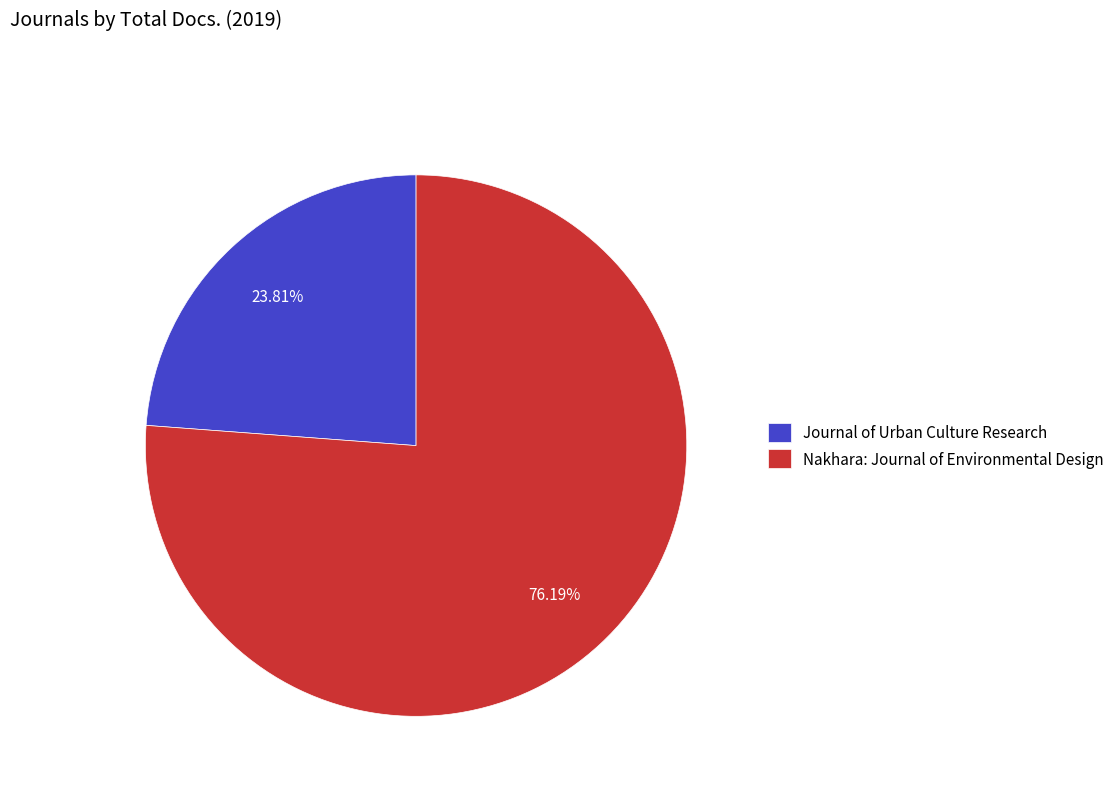

To the nearest percent, what is the average slice percentage?

50%